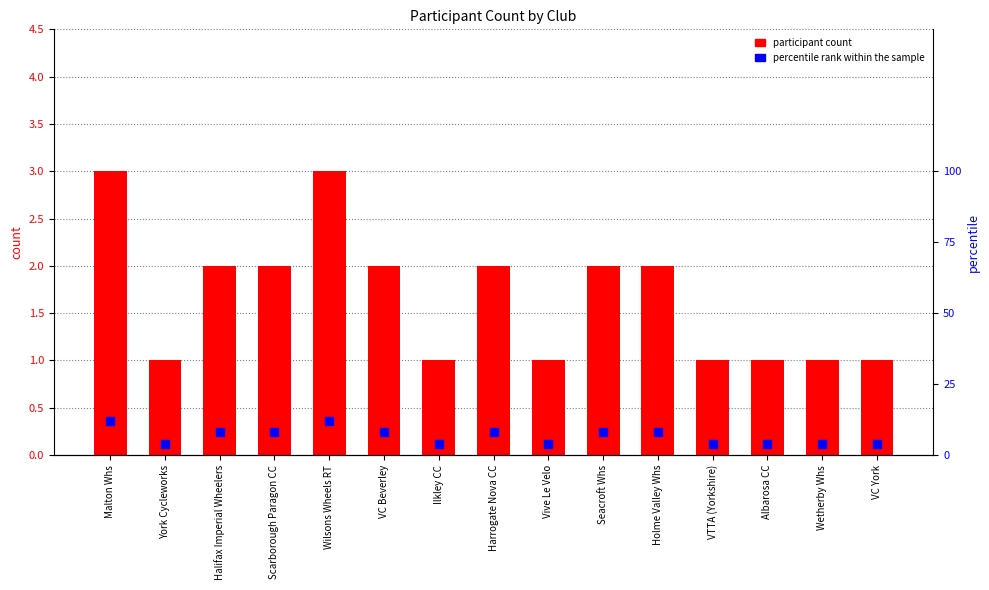

Which series has the largest total across all categories?

percentile rank within the sample